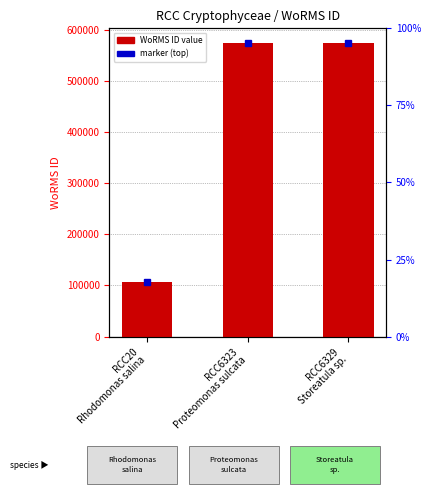

The chart shows a value of 106316 at RCC20
Rhodomonas salina. True or false?

True